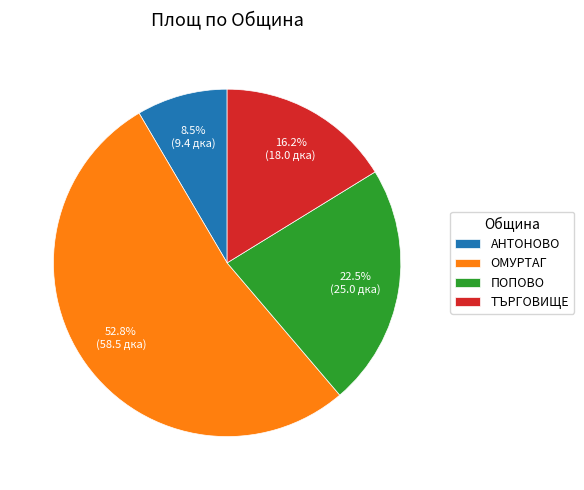

How much of the chart is everything except ОМУРТАГ?

47.2%